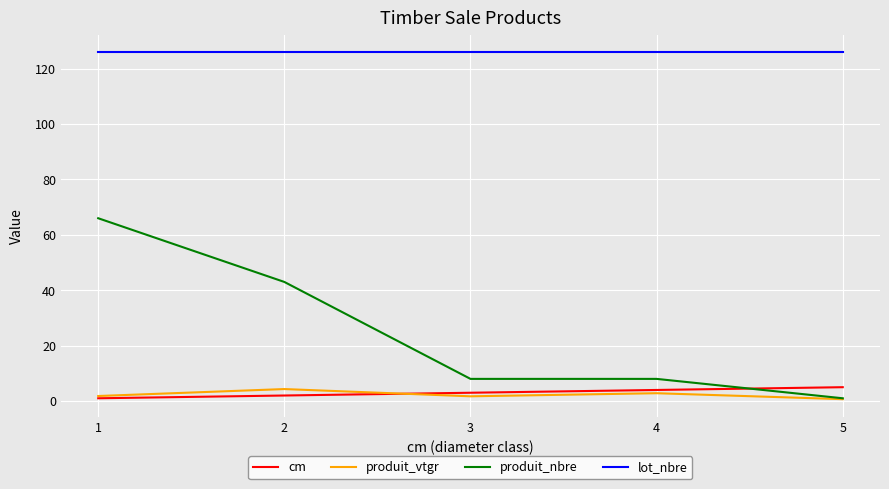

True or false: lot_nbre and produit_nbre intersect in this chart.

False